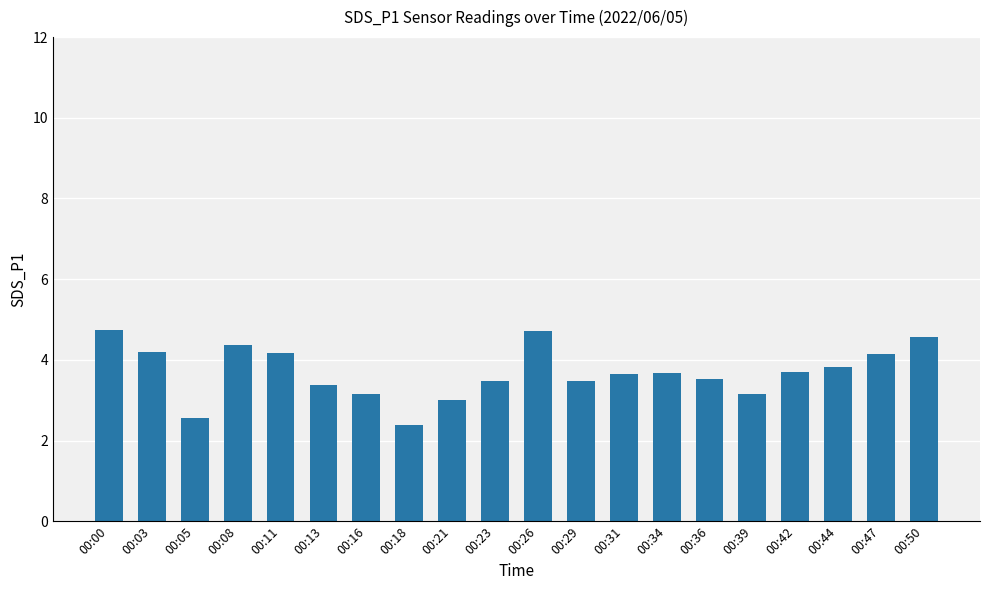

The chart shows a value of 1.6 at 00:23. True or false?

False